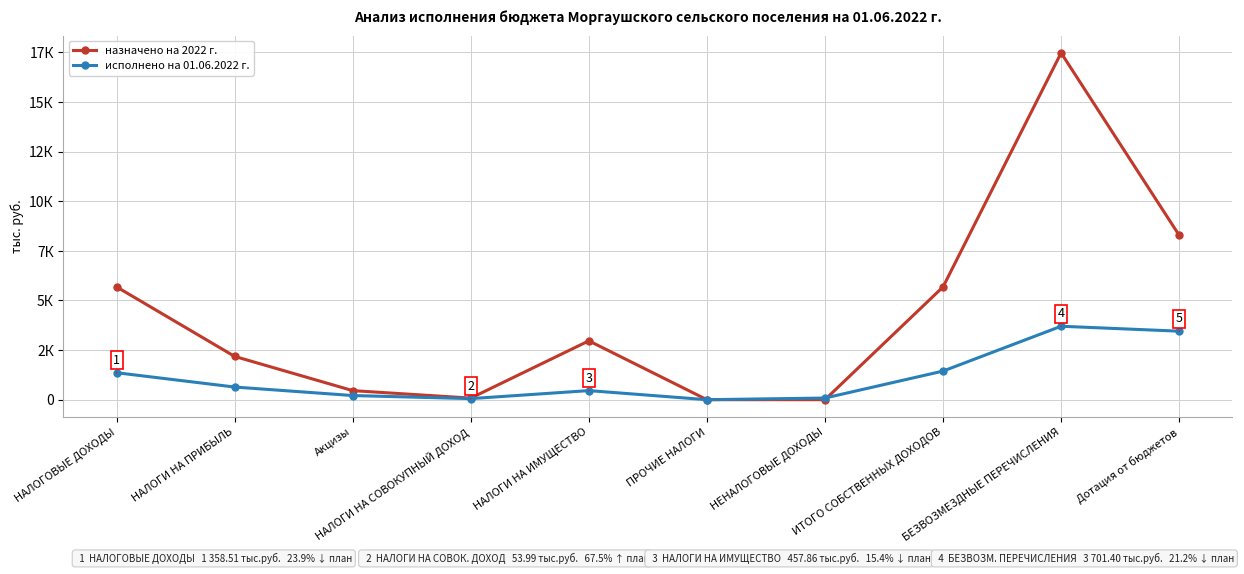

Reading left to right, transcribe all the data shown in this chart.

назначено на 2022 г.: НАЛОГОВЫЕ ДОХОДЫ=5684.1	НАЛОГИ НА ПРИБЫЛЬ=2181.0	Акцизы=457.1	НАЛОГИ НА СОВОКУПНЫЙ ДОХОД=80.0	НАЛОГИ НА ИМУЩЕСТВО=2966.0	ПРОЧИЕ НАЛОГИ=0.0	НЕНАЛОГОВЫЕ ДОХОДЫ=0.0	ИТОГО СОБСТВЕННЫХ ДОХОДОВ=5684.1	БЕЗВОЗМЕЗДНЫЕ ПЕРЕЧИСЛЕНИЯ=17478.3	Дотация от бюджетов=8286.3
исполнено на 01.06.2022 г.: НАЛОГОВЫЕ ДОХОДЫ=1358.5	НАЛОГИ НА ПРИБЫЛЬ=637.4	Акцизы=209.3	НАЛОГИ НА СОВОКУПНЫЙ ДОХОД=54.0	НАЛОГИ НА ИМУЩЕСТВО=457.9	ПРОЧИЕ НАЛОГИ=0.0	НЕНАЛОГОВЫЕ ДОХОДЫ=83.3	ИТОГО СОБСТВЕННЫХ ДОХОДОВ=1441.8	БЕЗВОЗМЕЗДНЫЕ ПЕРЕЧИСЛЕНИЯ=3701.4	Дотация от бюджетов=3452.6